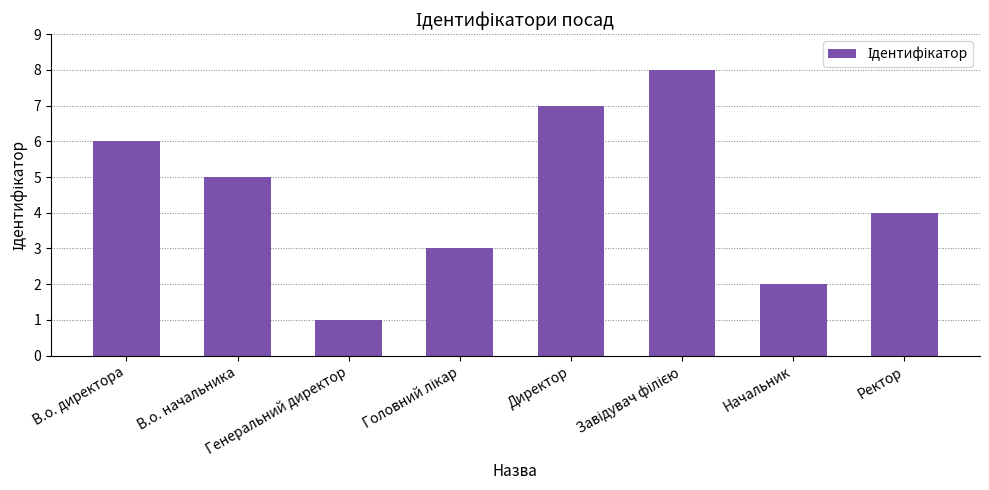

What is the difference between the maximum and second lowest values?

6